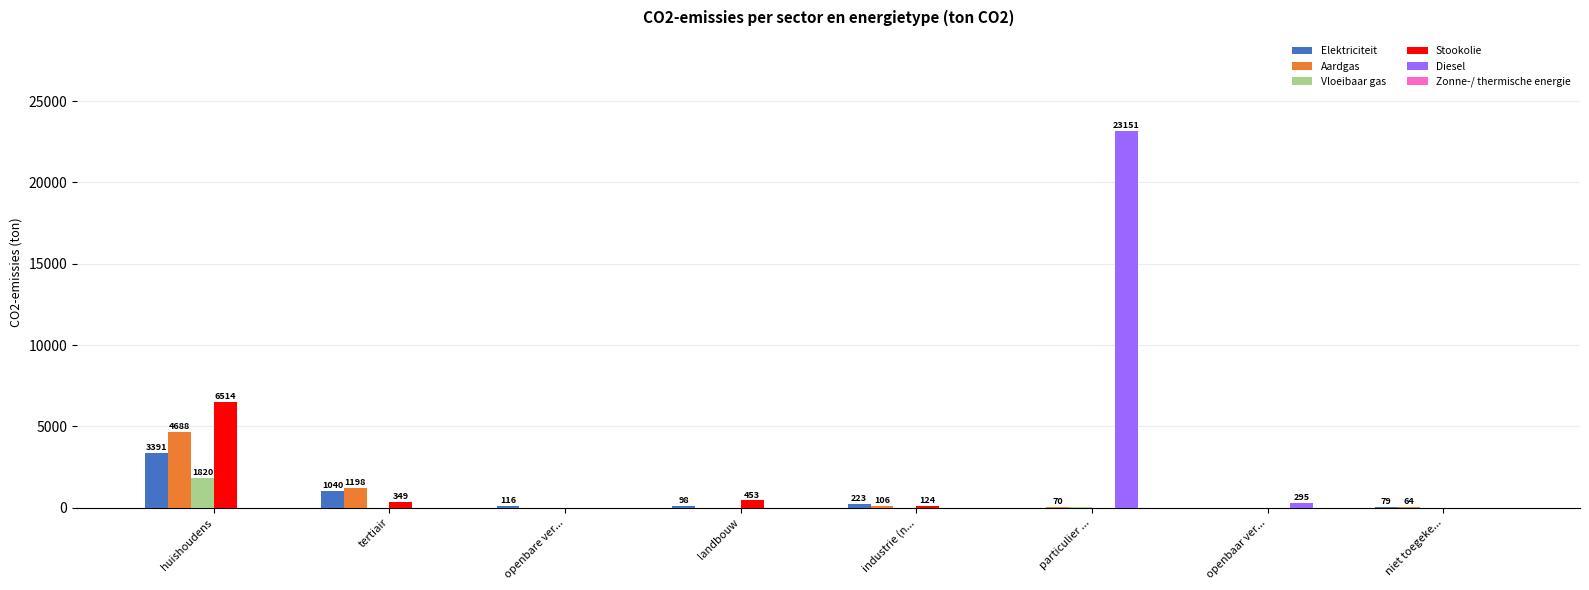

Which series changed the most between openbare ver... and particulier ...?

Diesel